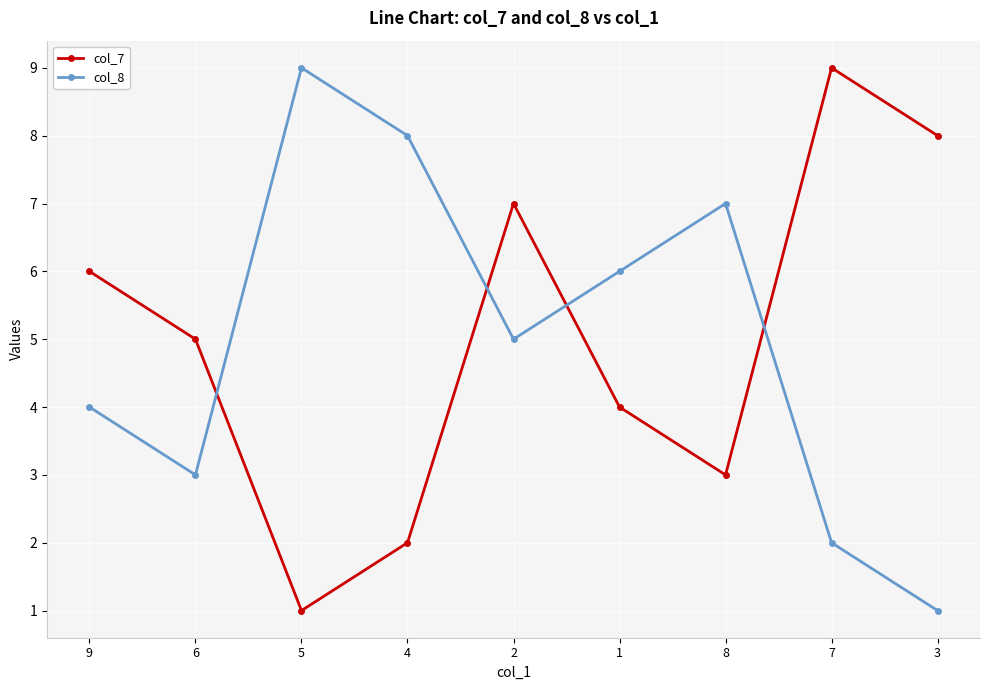

True or false: col_8 has a value of 4 at 7.

False